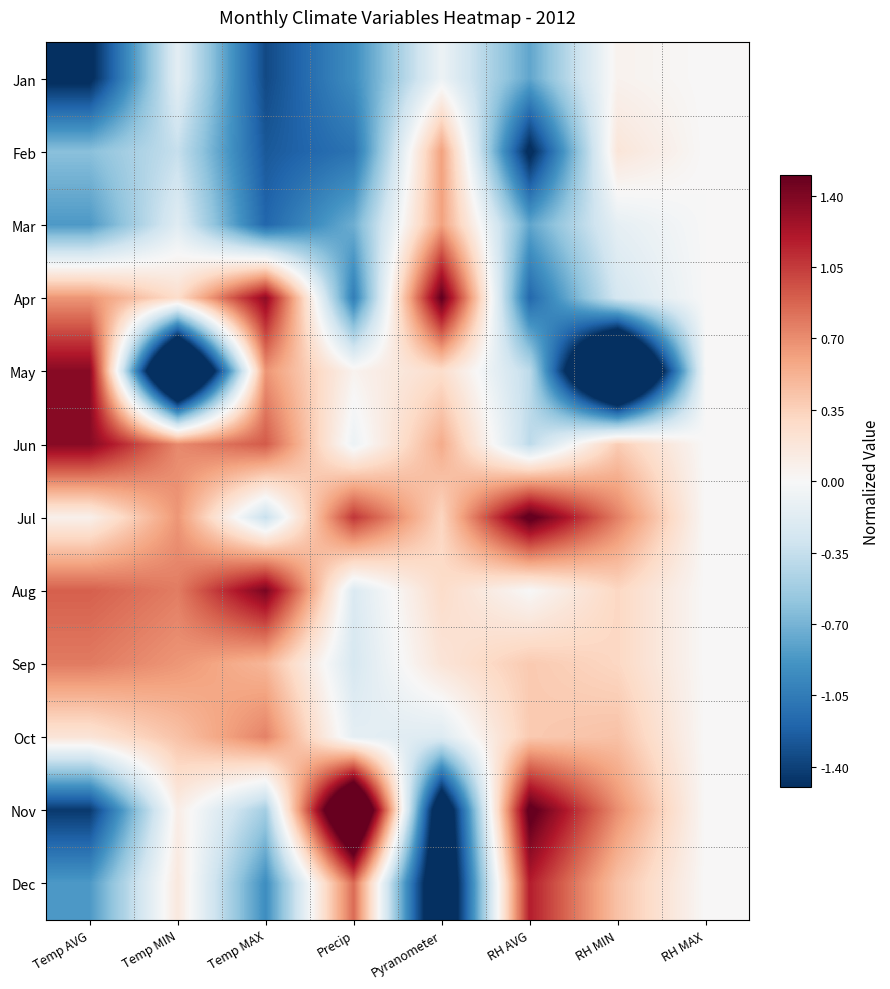

Rank the series by their maximum value, from lowest to highest.

Jan, Mar, Feb, Oct, Sep, Dec, May, Jun, Aug, Apr, Jul, Nov